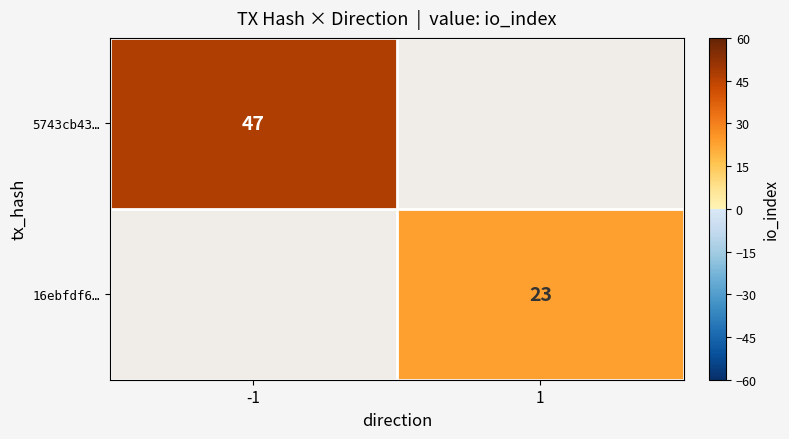

True or false: 5743cb43… has a value of 72 at -1.

False